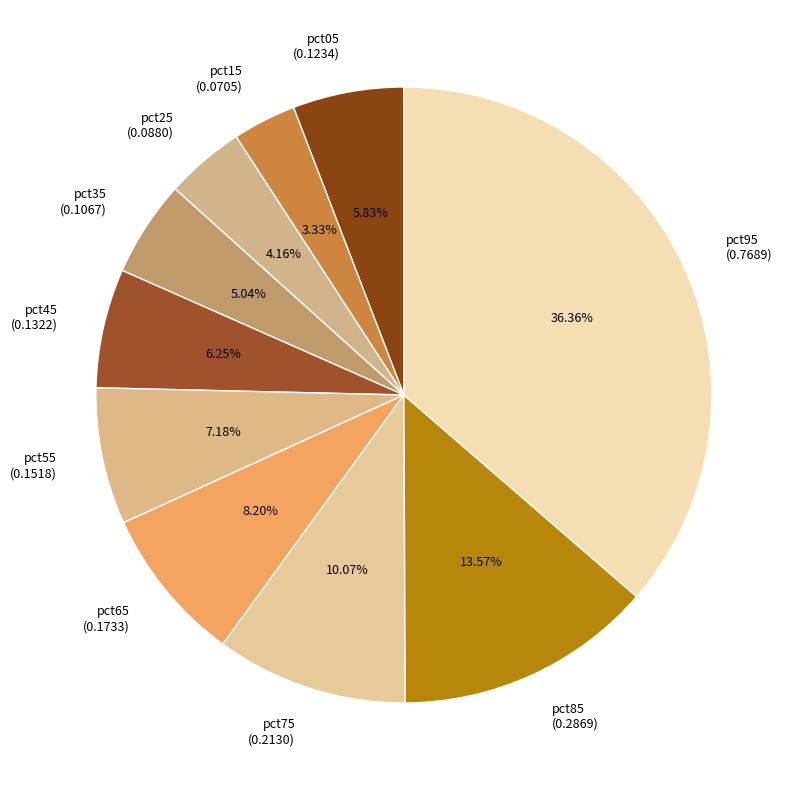

Does pct75 represent more than half of the total?

No